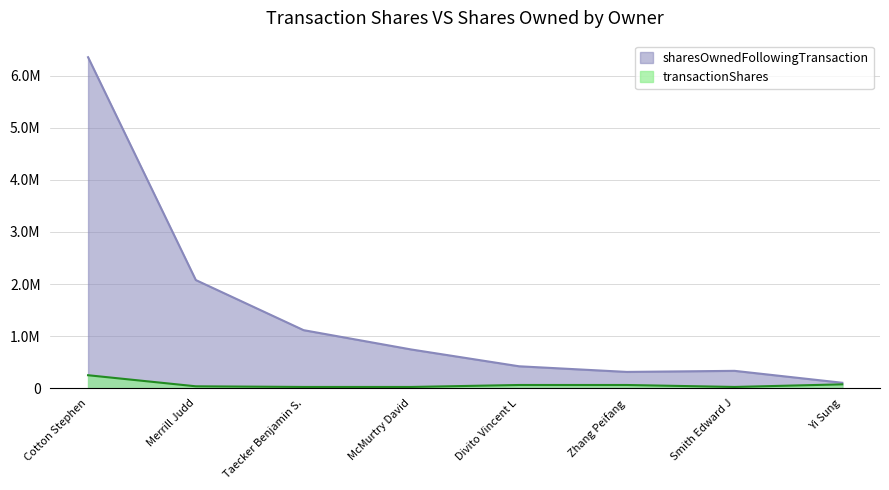

Which series has the largest range (max minus min)?

sharesOwnedFollowingTransaction